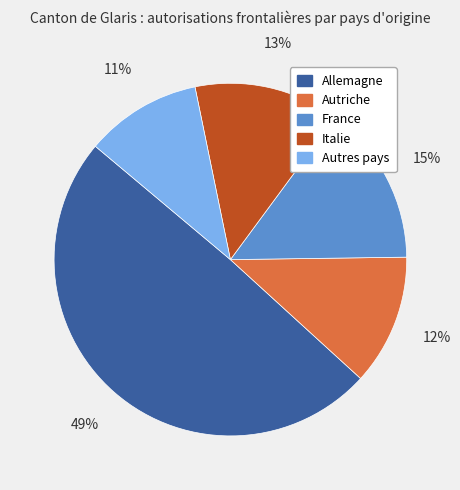

Between Allemagne and France, which is larger?

Allemagne